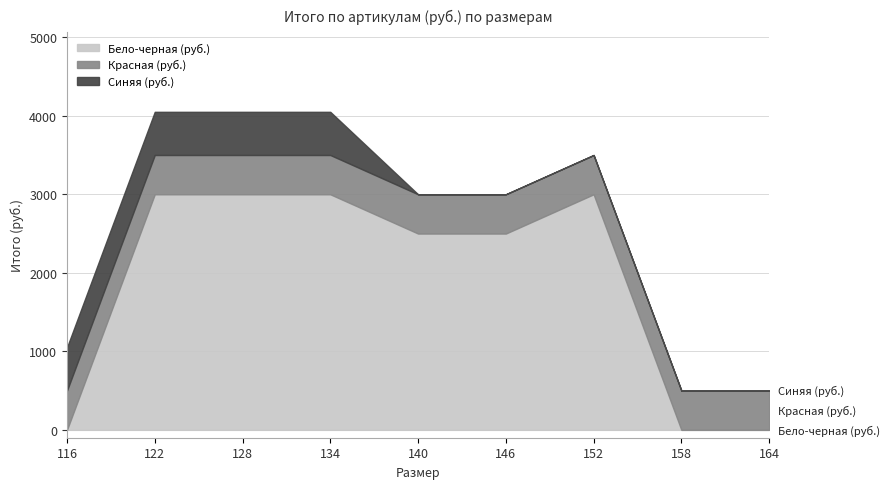

How many Итого (руб.) values are between 500 and 3000?

14